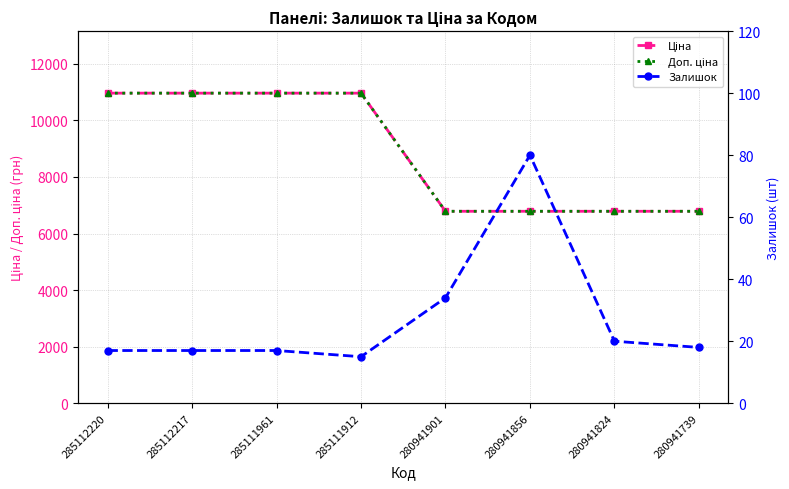

Which series has the largest total across all categories?

Ціна